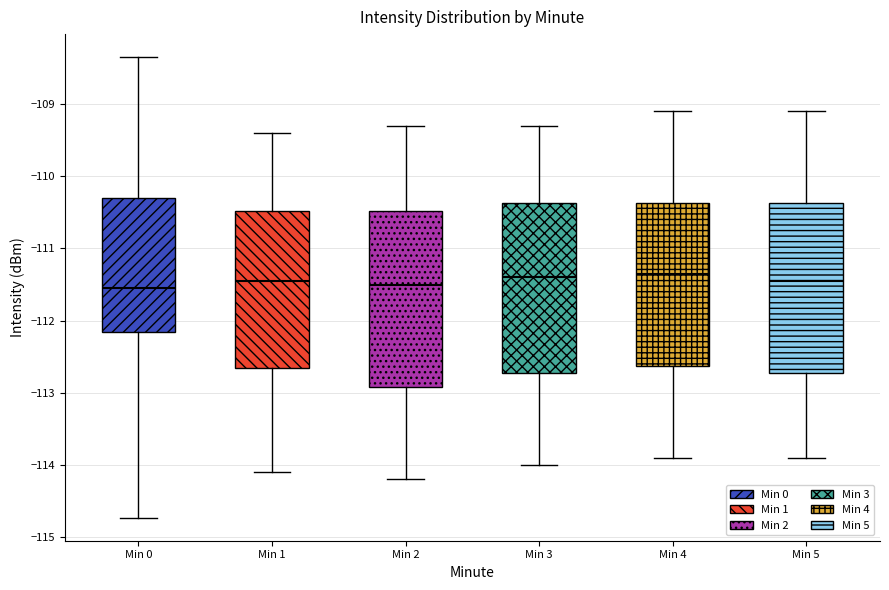

Reading left to right, transcribe this box plot: for each box, give where its median line is, the range the box spans, and where its two whiskers end, as read against the y-axis. The values are not printed on the chart, so give them approximately, as read against the axis.

Min 0: median -111.5, box -112.2 to -110.3, whiskers -114.7 to -108.3
Min 1: median -111.4, box -112.6 to -110.5, whiskers -114.1 to -109.4
Min 2: median -111.5, box -112.9 to -110.5, whiskers -114.2 to -109.3
Min 3: median -111.4, box -112.7 to -110.4, whiskers -114.0 to -109.3
Min 4: median -111.3, box -112.6 to -110.4, whiskers -113.9 to -109.1
Min 5: median -111.4, box -112.7 to -110.4, whiskers -113.9 to -109.1